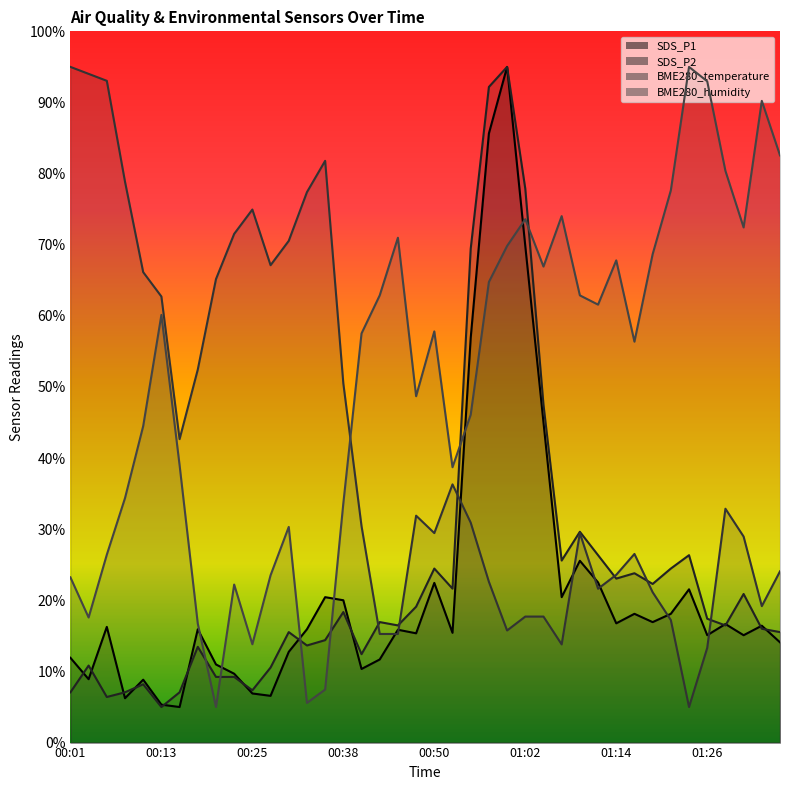

Which has a higher value, 01:36 or 01:07?

01:07